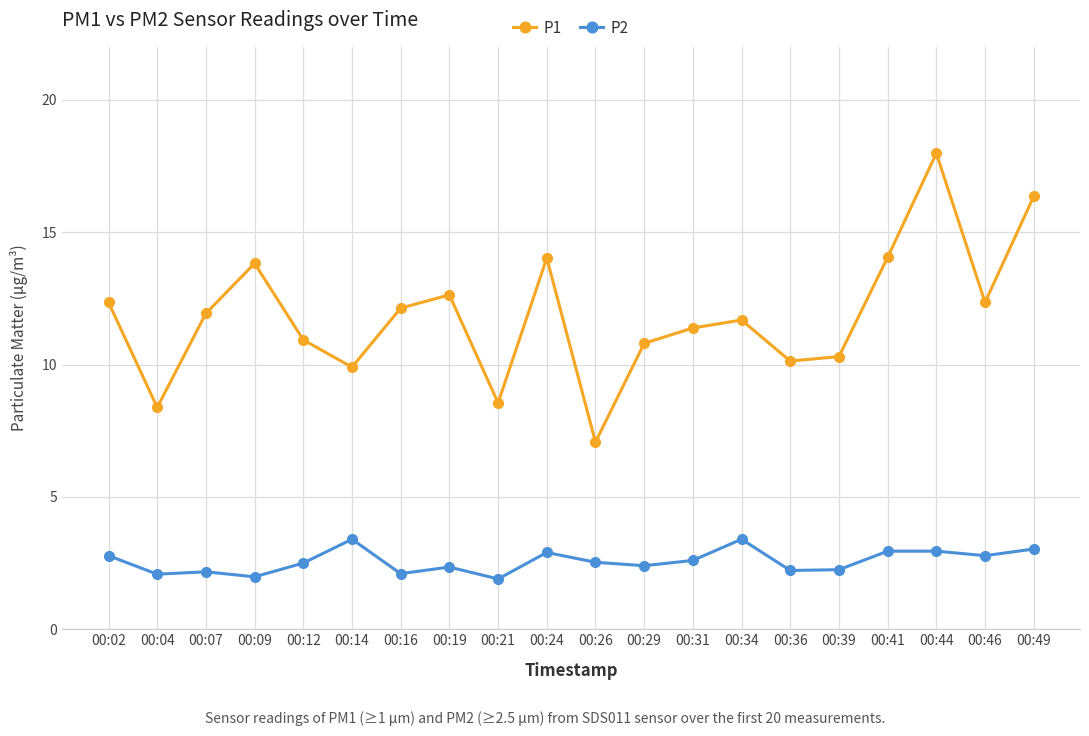

At which label does P1 reach its minimum?

00:26